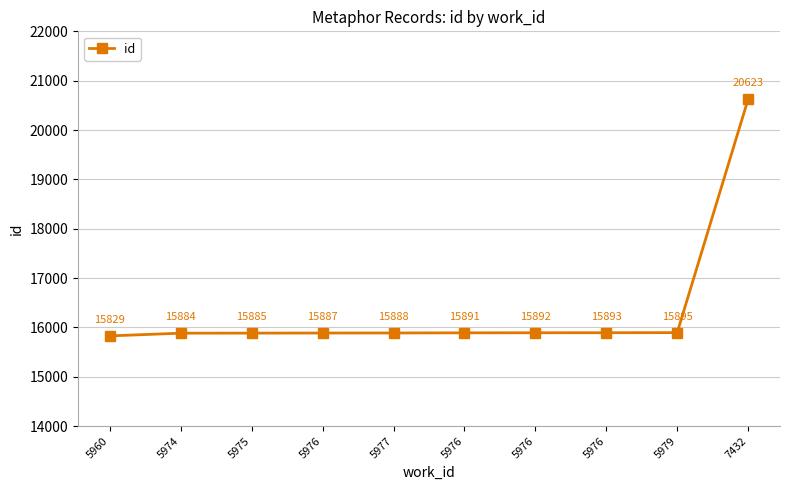

How many lines are shown in the chart?

1